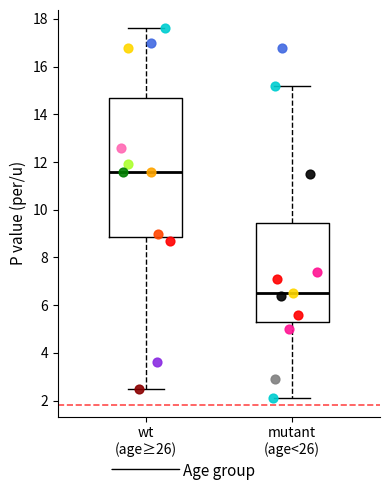

Where is the lower edge of the box for wt (age≥26) on the y-axis? The values are not printed on the chart, so give them approximately, as read against the axis.

8.8